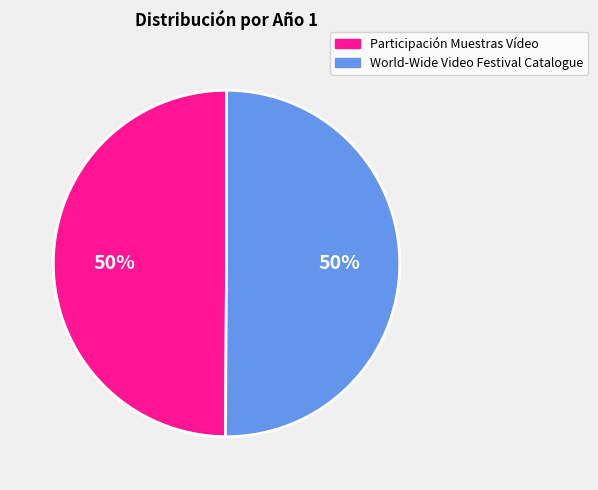

What is the ratio of the value at Participación Muestras Vídeo to the value at World-Wide Video Festival Catalogue?

1.0